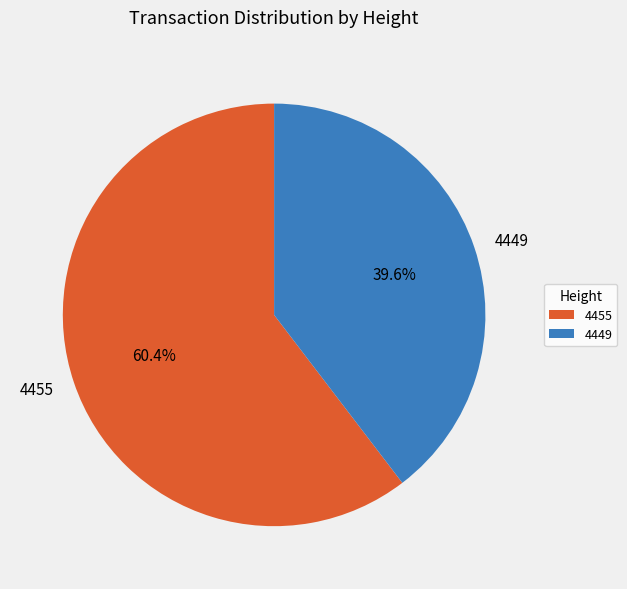

Is the sum of 4455 and 4449 greater than half?

Yes